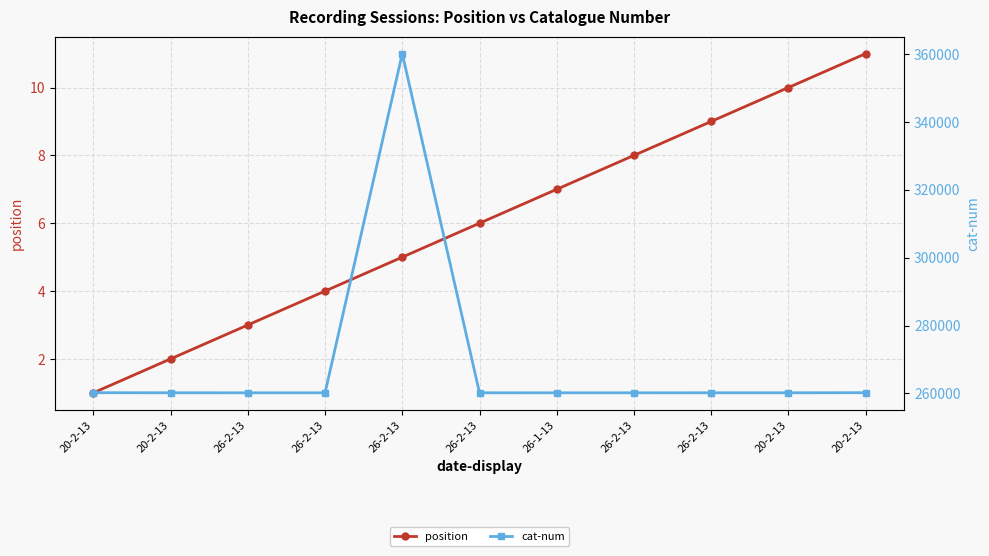

Is the value of cat-num at 20-2-13 greater than the value of position at 26-2-13?

Yes